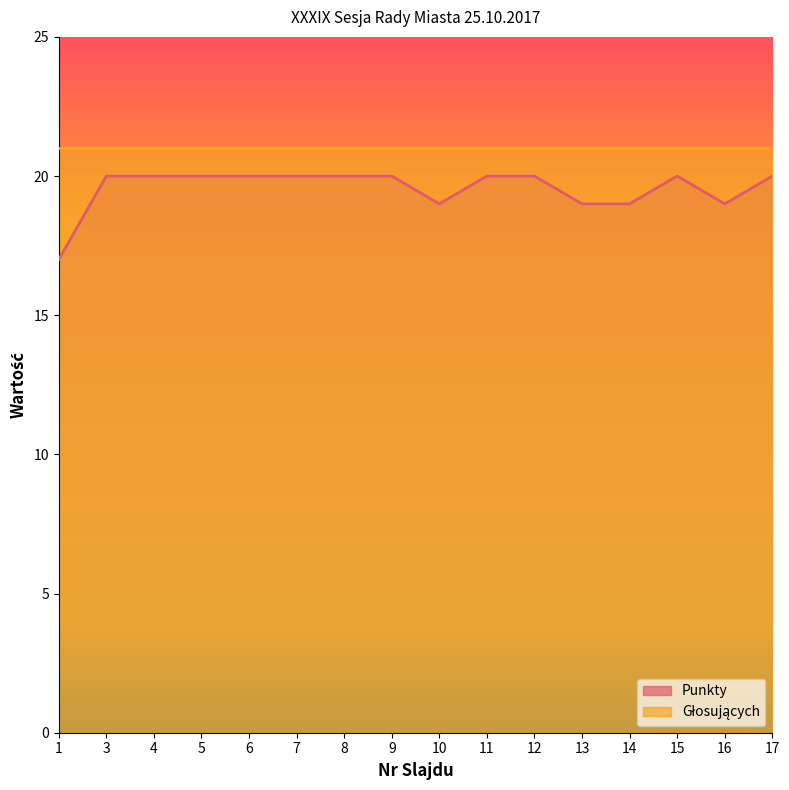

Where is the data nearest to the value 18?

1